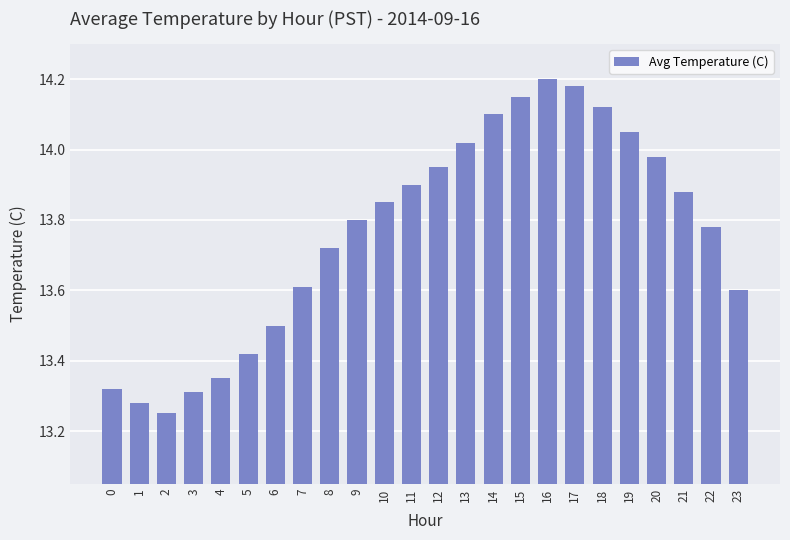

Which has a higher value, 13 or 16?

16